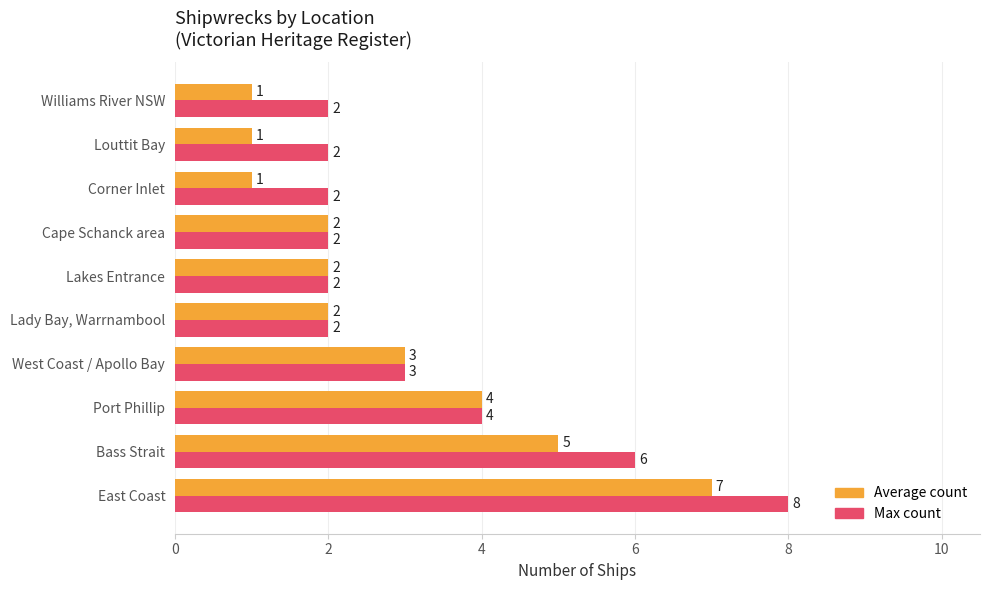

Which series has the largest total across all categories?

Max count